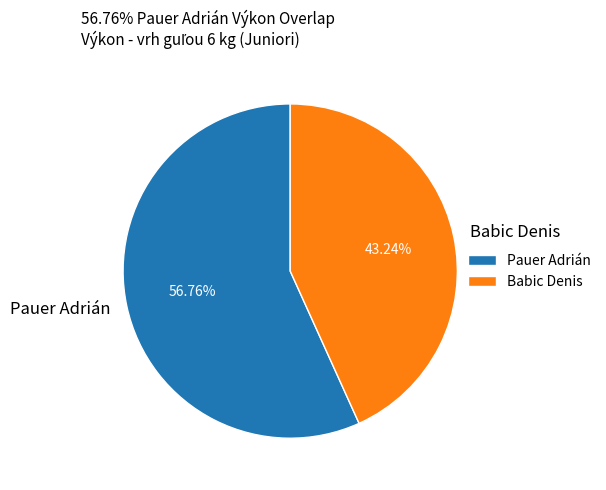

The Pauer Adrián slice represents 67% of the pie. True or false?

False